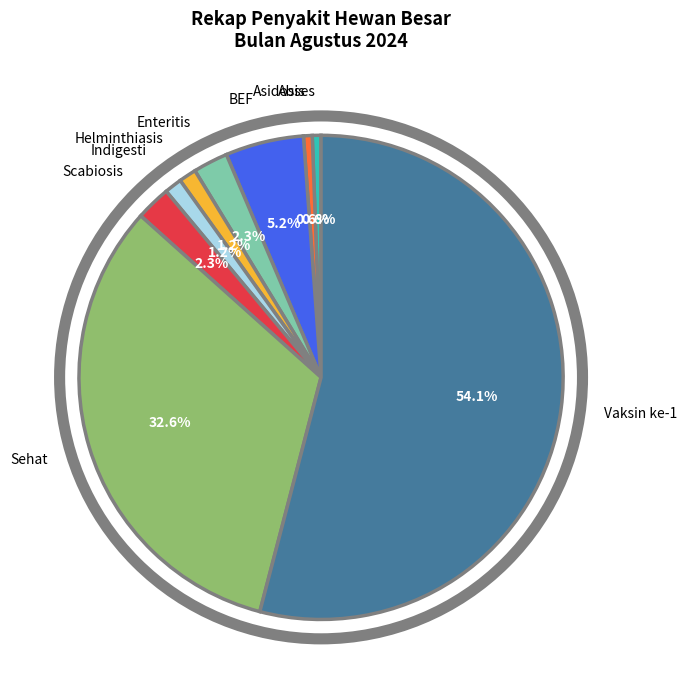

How many slices are in this pie chart?

9